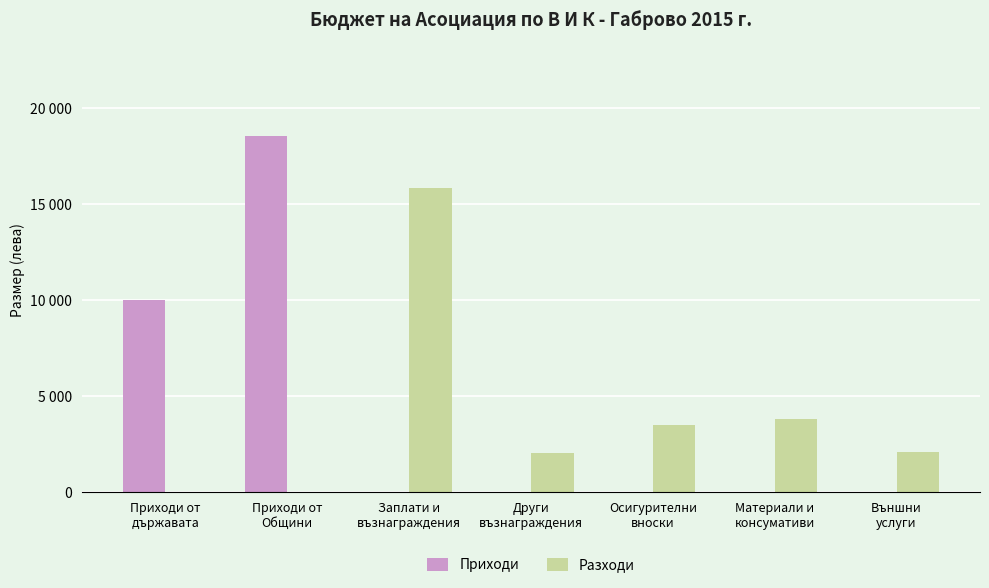

True or false: Приходи has a value of -12412 at Осигурителни
вноски.

False